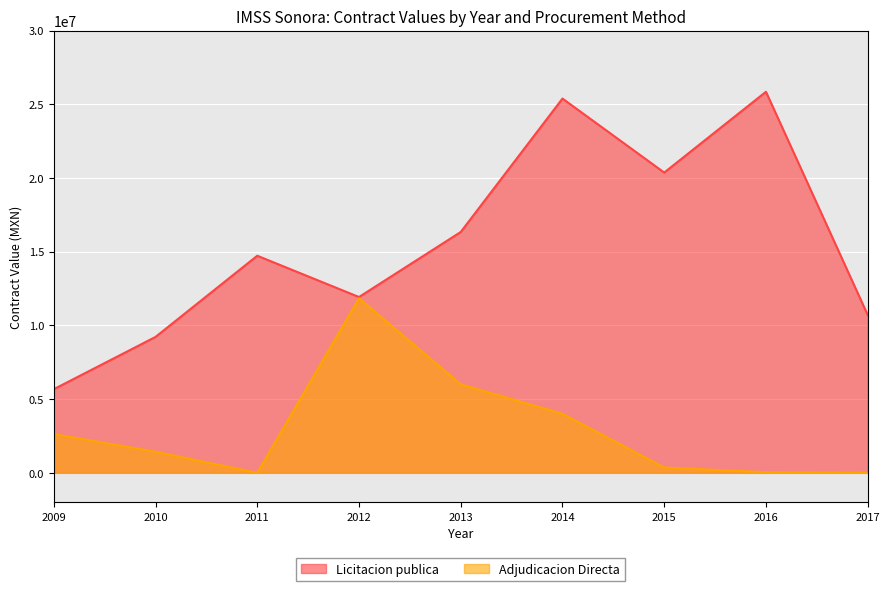

At which category does the chart reach its minimum across all series?

2011